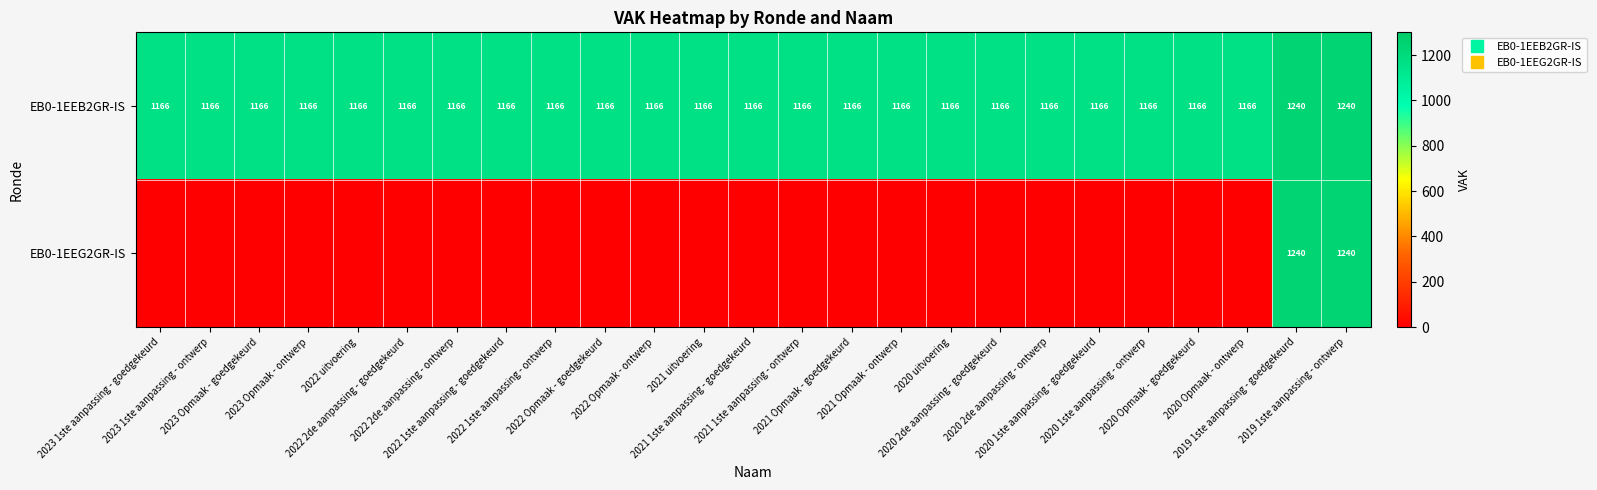

Between 2023 Opmaak - goedgekeurd and 2022 uitvoering, which is larger?

2023 Opmaak - goedgekeurd